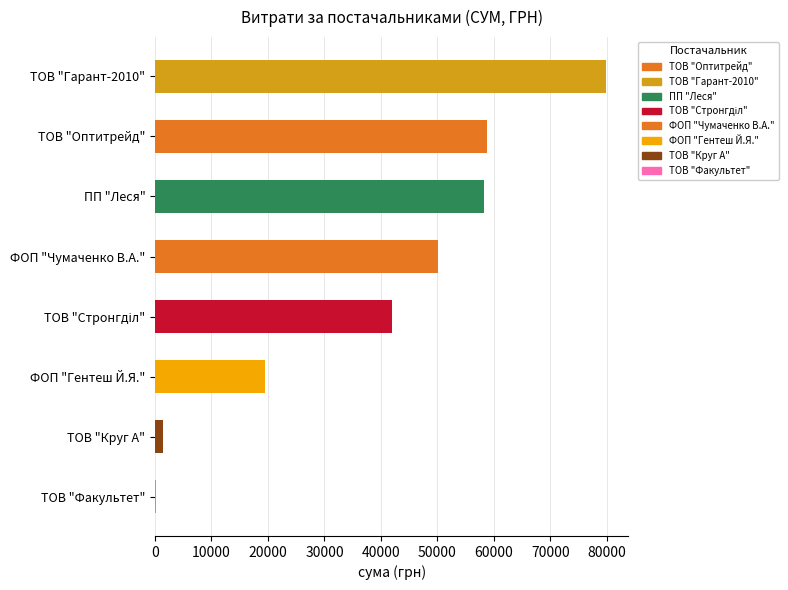

Which has a higher value, ТОВ "Факультет" or ФОП "Гентеш Й.Я."?

ФОП "Гентеш Й.Я."